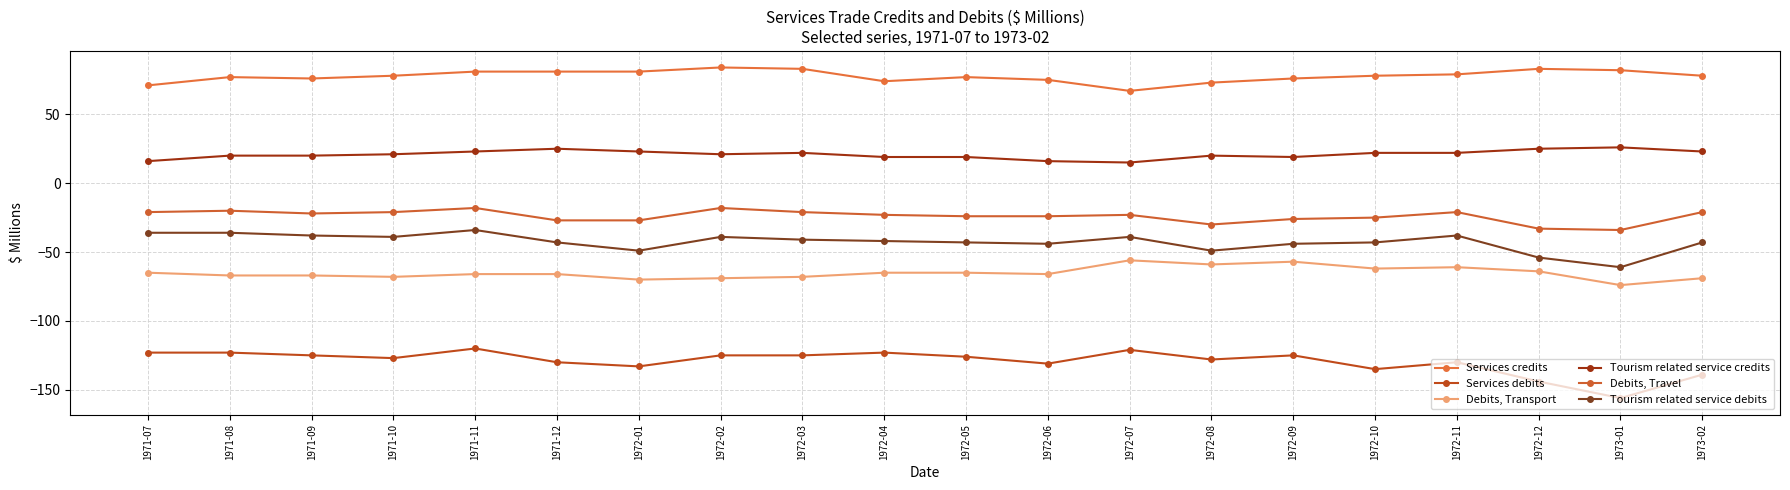

Is this an area chart (filled region under the line)?

No